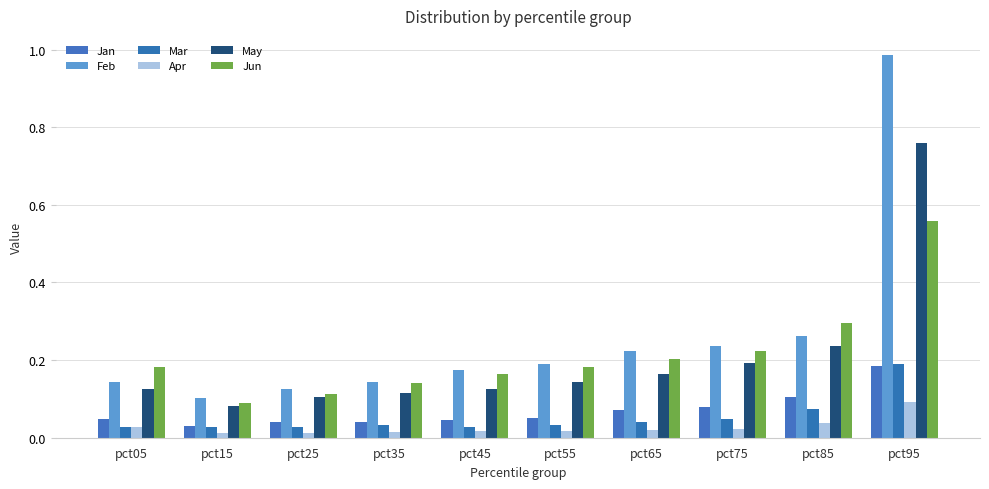

What is the highest value of the Apr series?

0.1